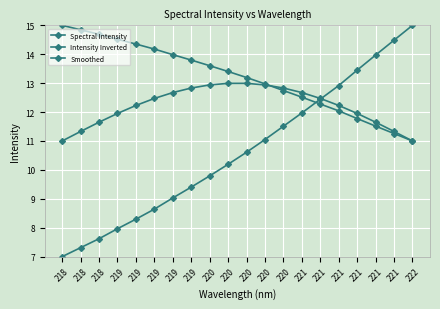

How many series are shown in this chart?

3